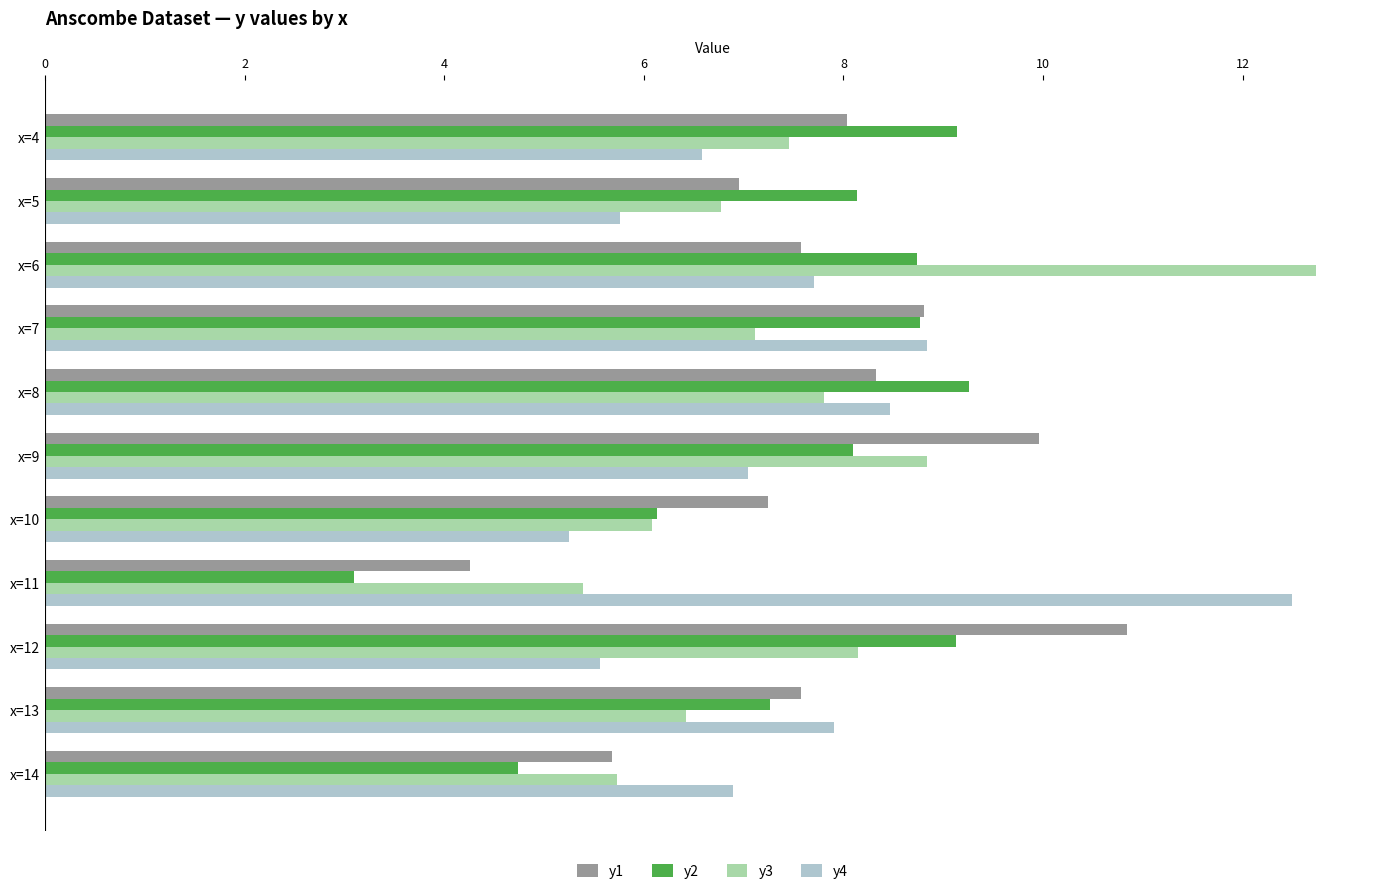

At which category is the sum across all series the highest?

x=6